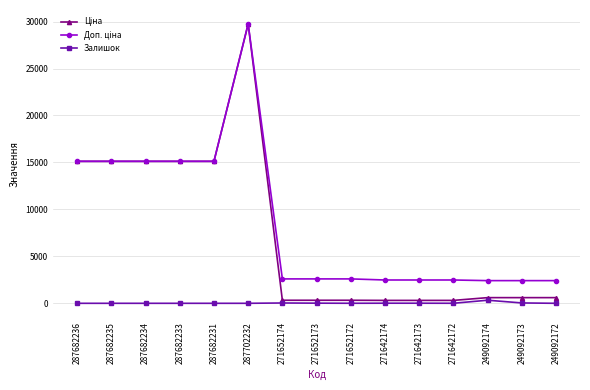

What is the difference between the highest and lowest values at 287682233?

15120.0